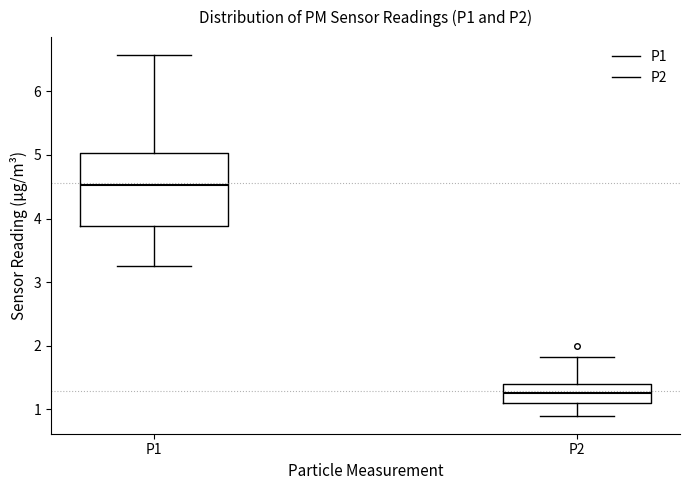

Where does the upper whisker of the box for P1 end on the y-axis? The values are not printed on the chart, so give them approximately, as read against the axis.

6.6